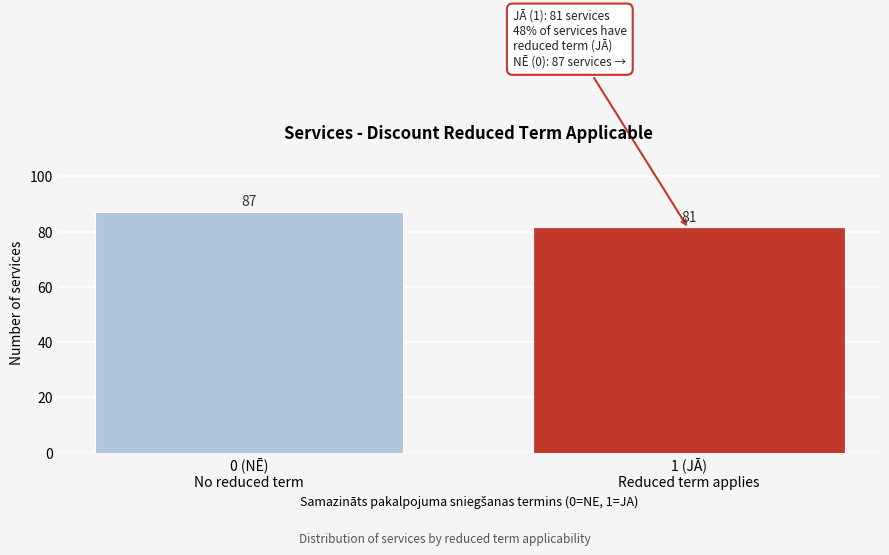

Reading right to left, extract all data points from this chart.

81	87